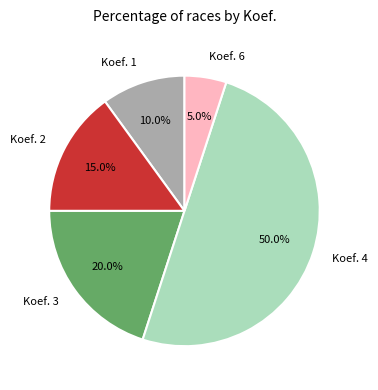

What percentage do Koef. 4 and Koef. 6 together represent?

55.0%